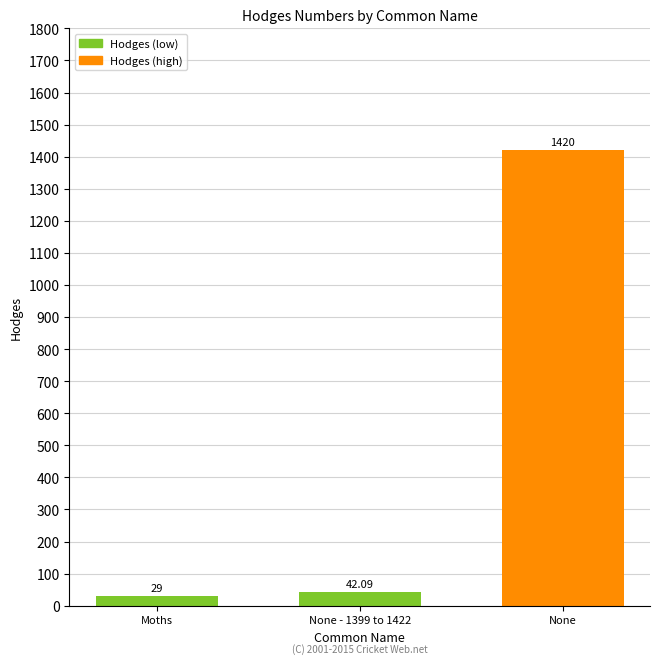

Reading left to right, transcribe all the data shown in this chart.

29.0	42.1	1420.0